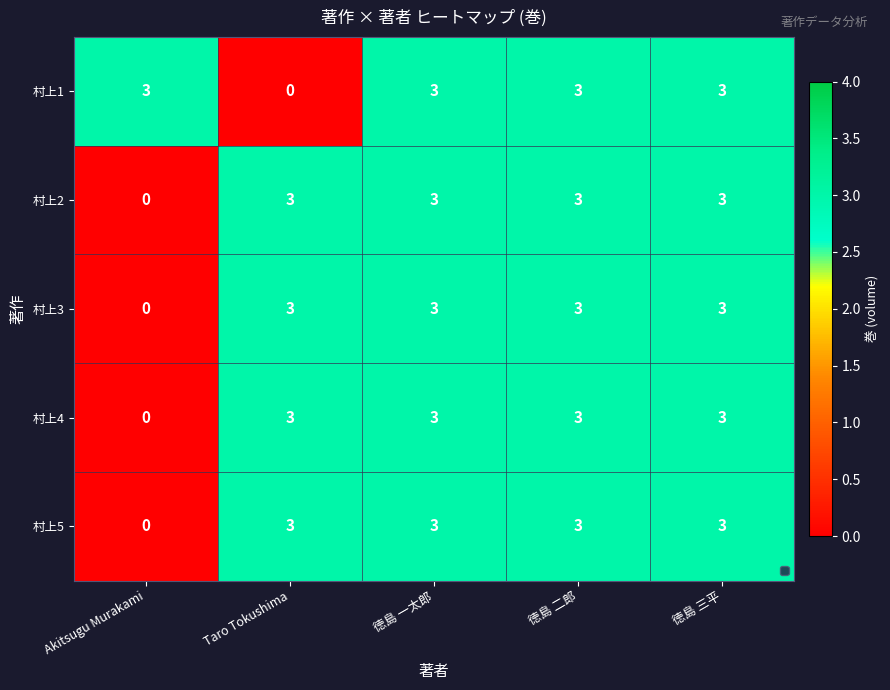

The 村上3 series shows 1 at 徳島 一太郎. True or false?

False